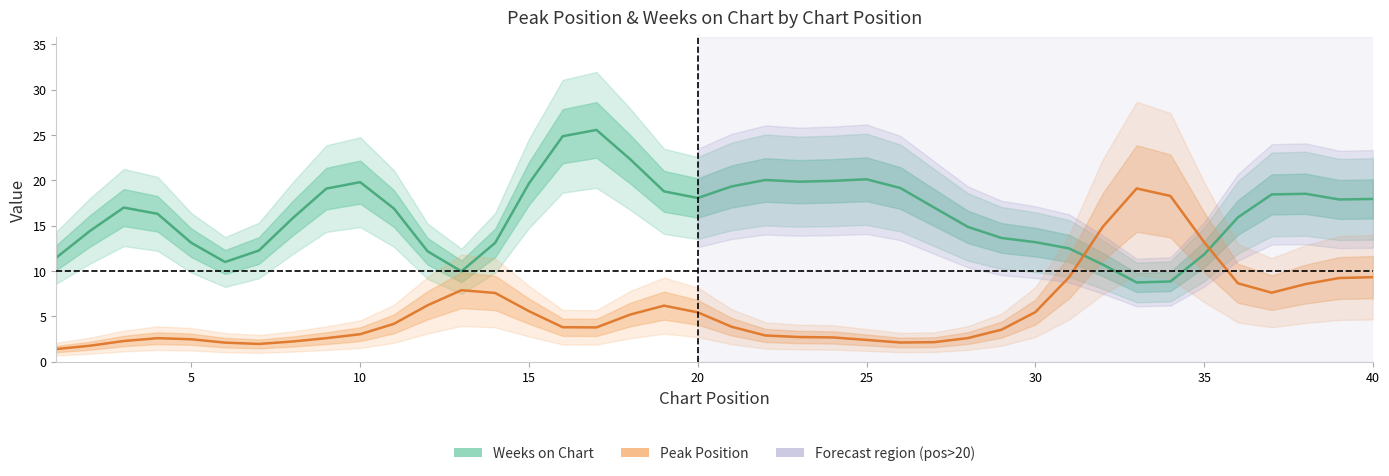

How many interior local peaks does the Peak Position series have?

4